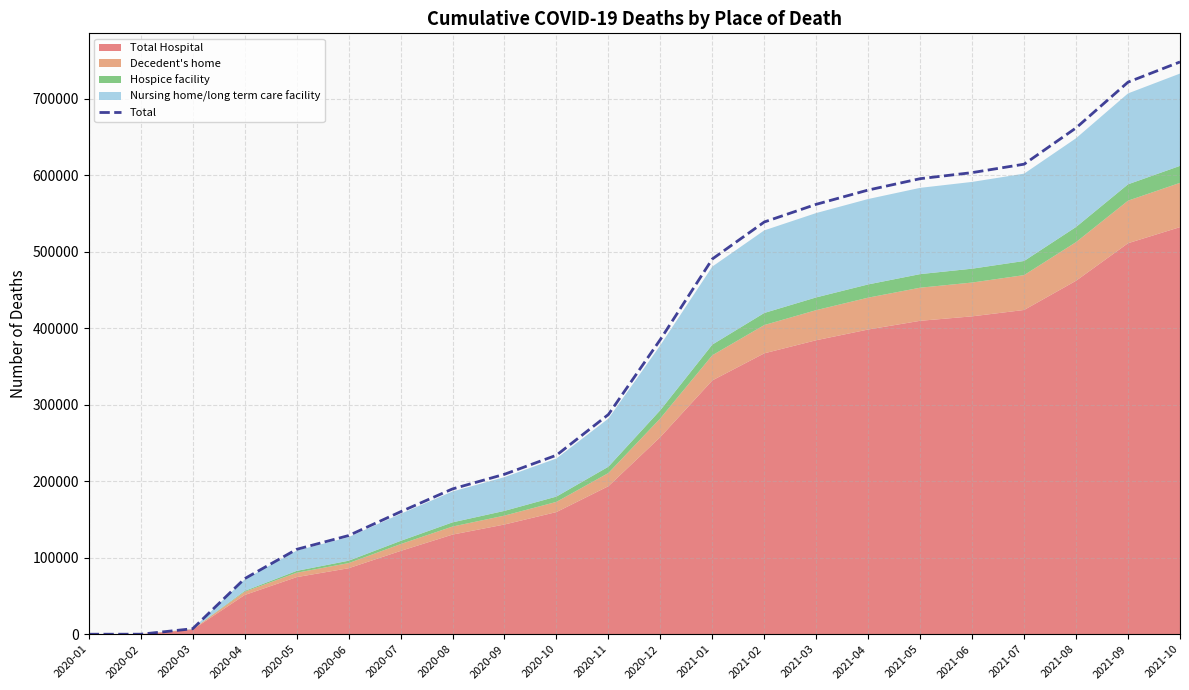

What is the difference between the values at 2021-06 and 2020-11?

316255